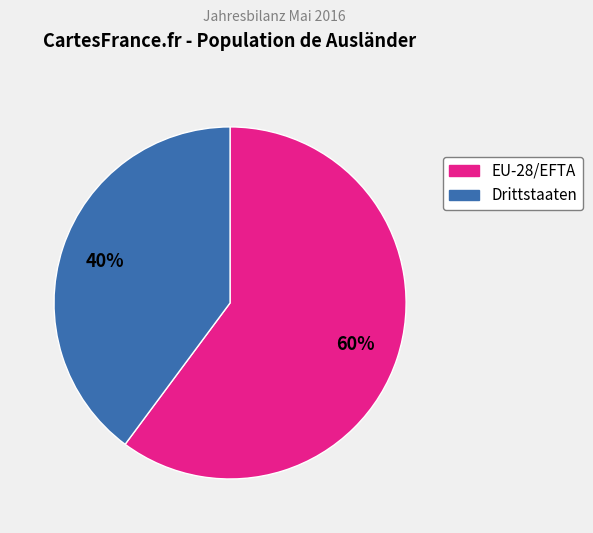

To the nearest percent, what portion does EU-28/EFTA represent?

60%